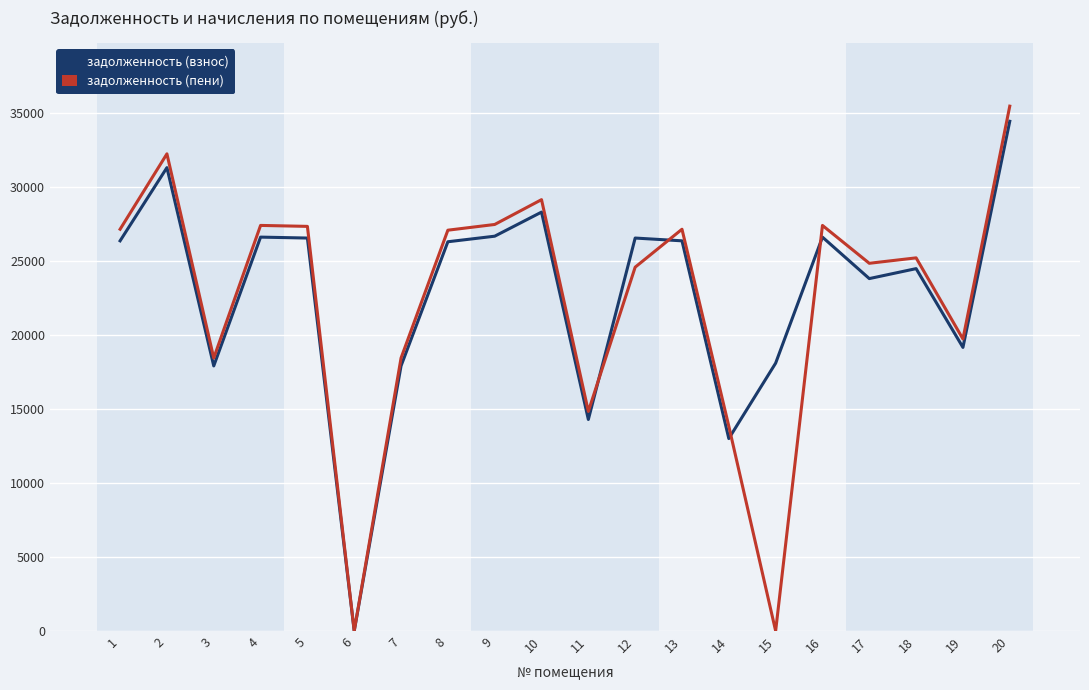

What is the total value across all series at 9?

54141.0